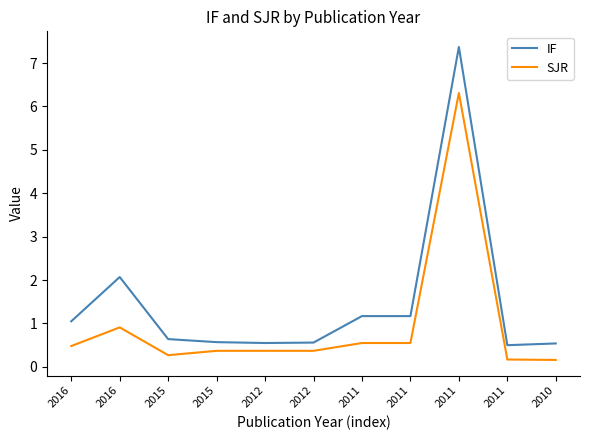

What are all the series names shown in the legend?

IF, SJR